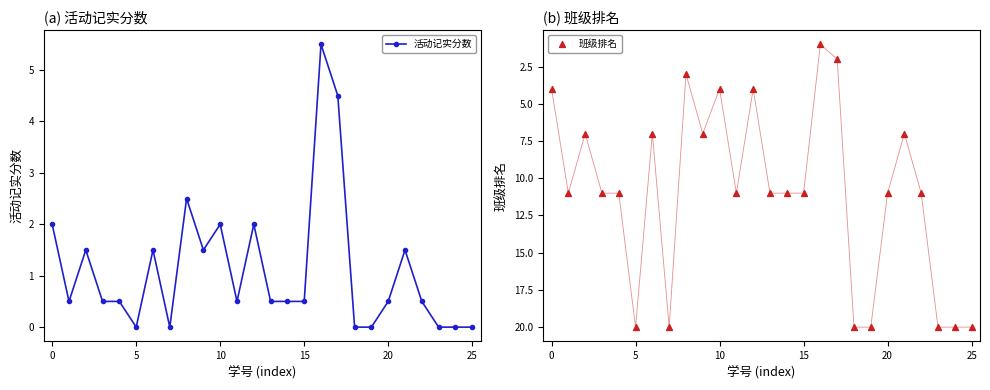

Which series contains the highest Y value?

班级排名